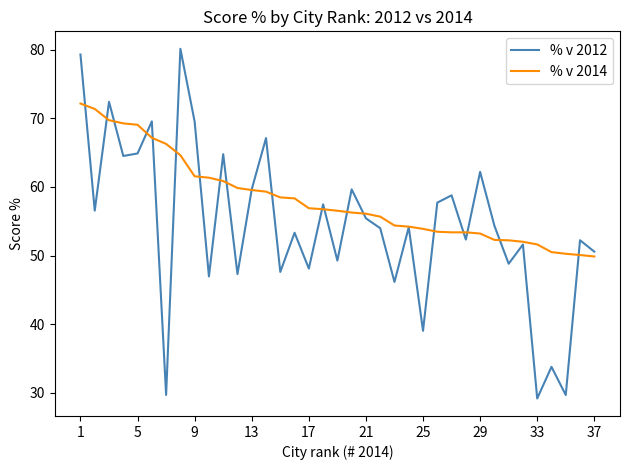

Which series has the widest spread of values?

% v 2012